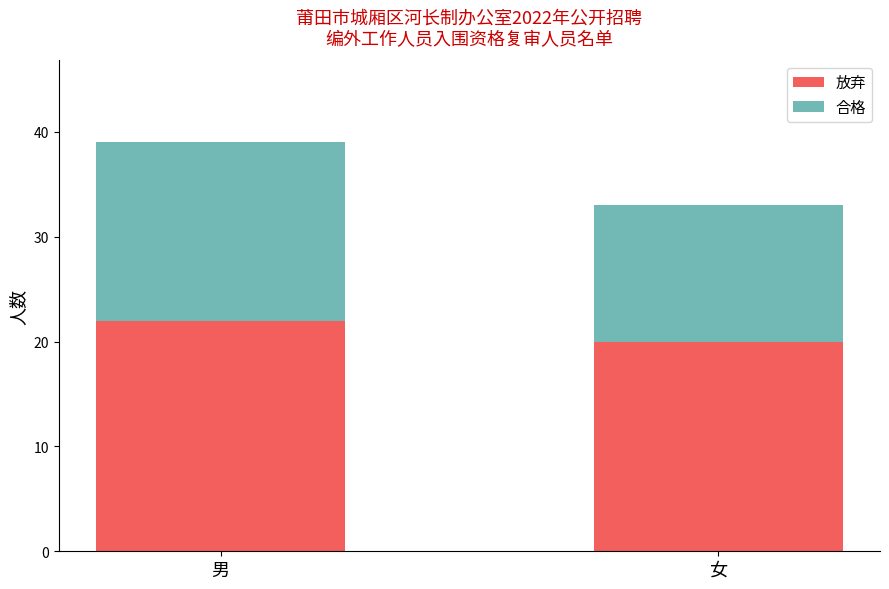

What is the approximate value of 放弃 at 男?

22